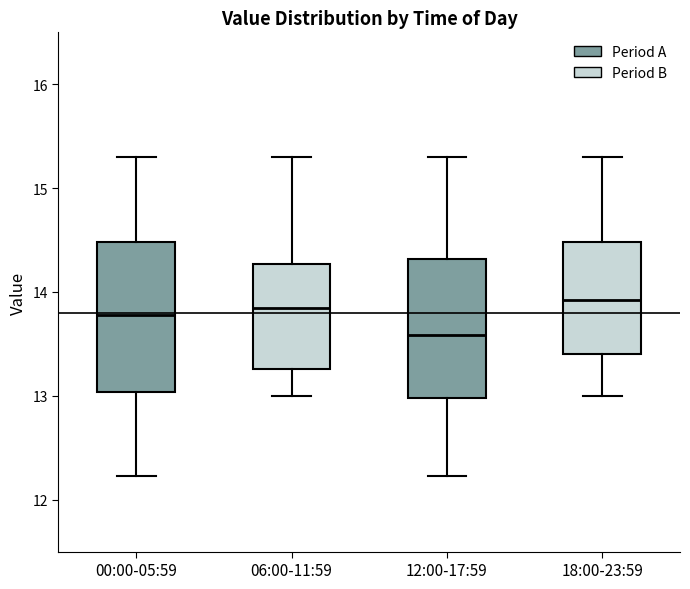

Where does the upper whisker of the box for 12:00-17:59 end on the y-axis? The values are not printed on the chart, so give them approximately, as read against the axis.

15.3